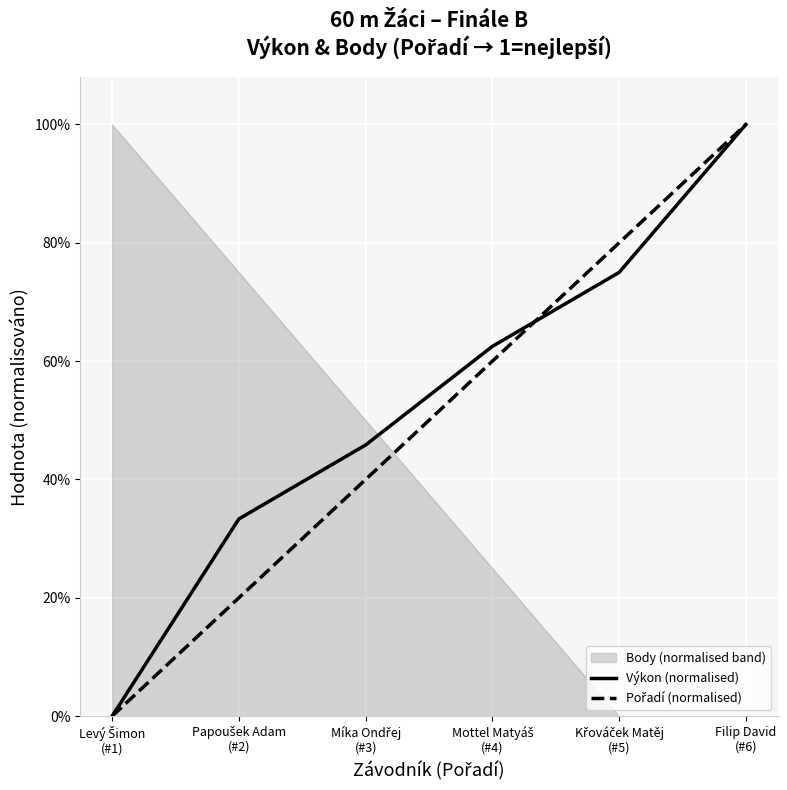

True or false: Pořadí (normalised) has more than 2 interior local peaks.

False